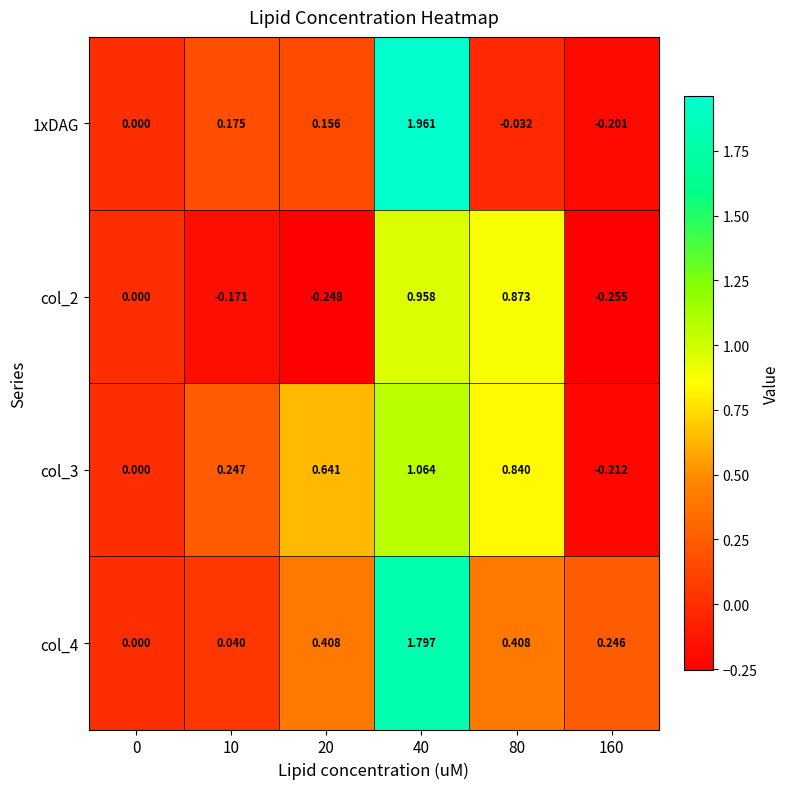

How many series are shown in this chart?

4